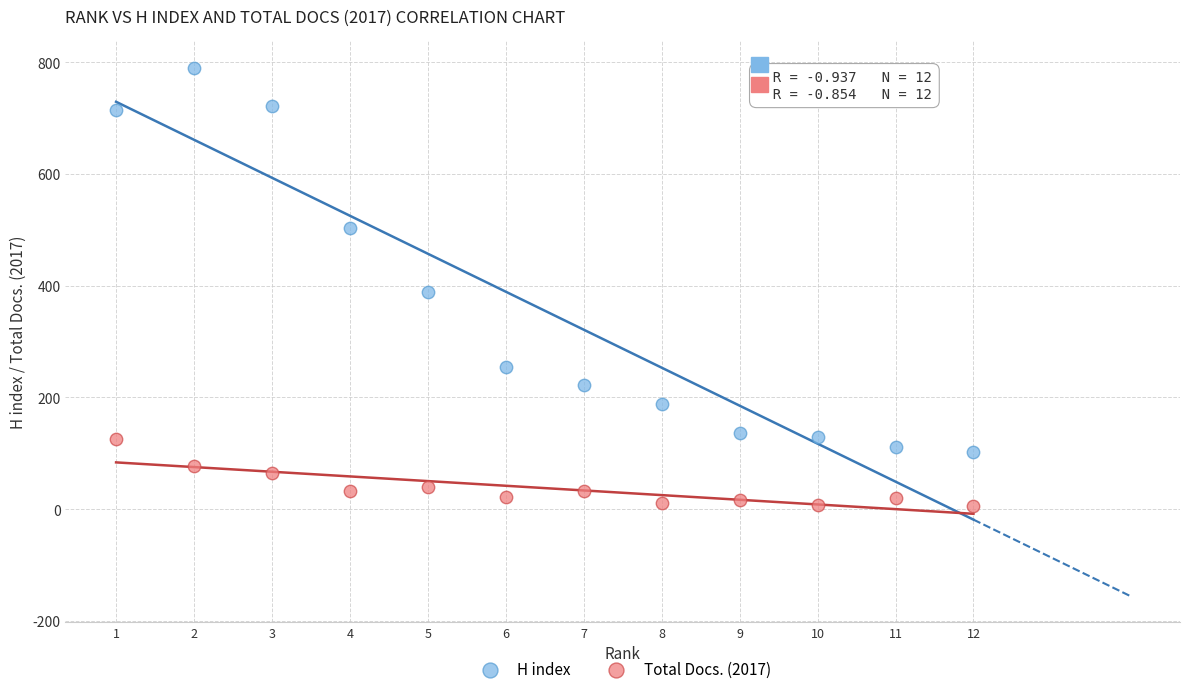

Across all data points, what is the range of Y values (max minus min)?

785